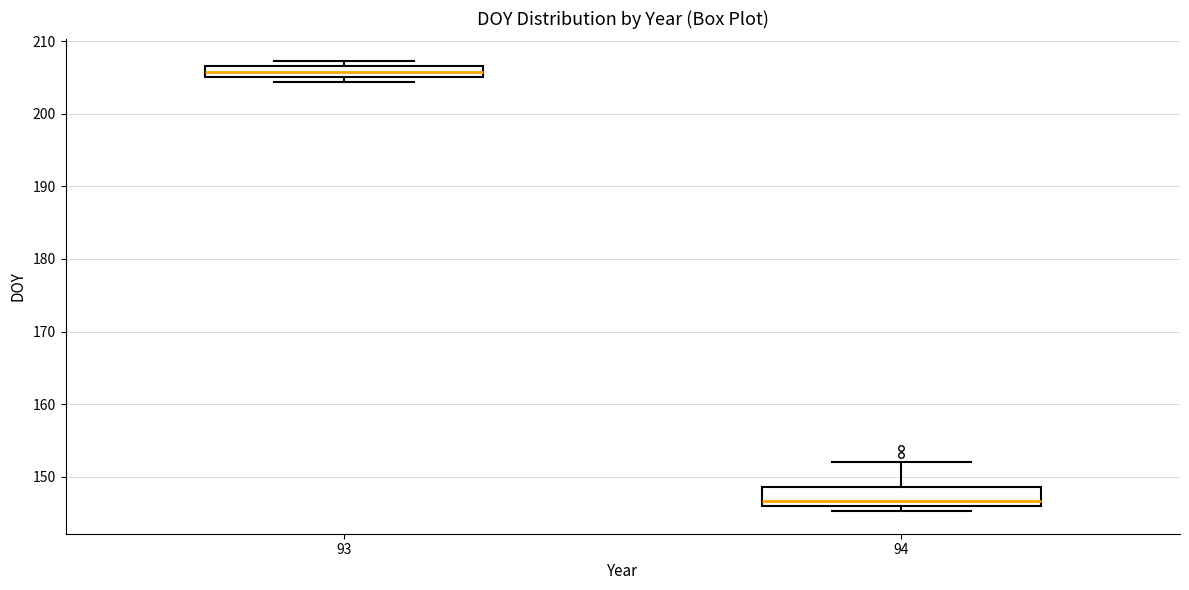

Which box has the lowest median line?

94